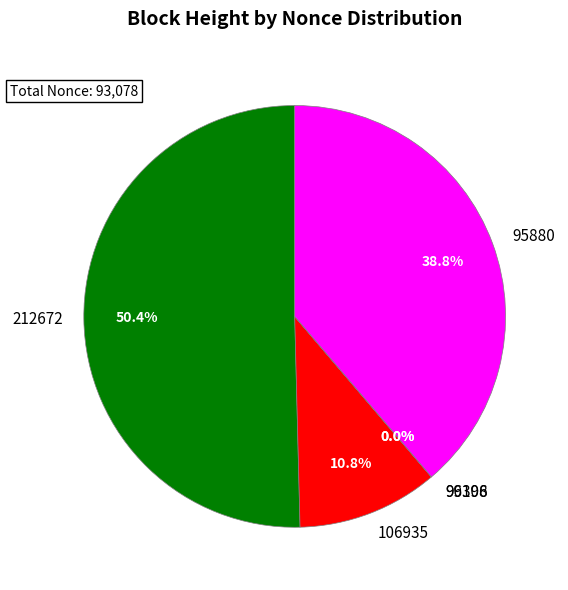

Is it true that 106935 is 11% of the pie?

True